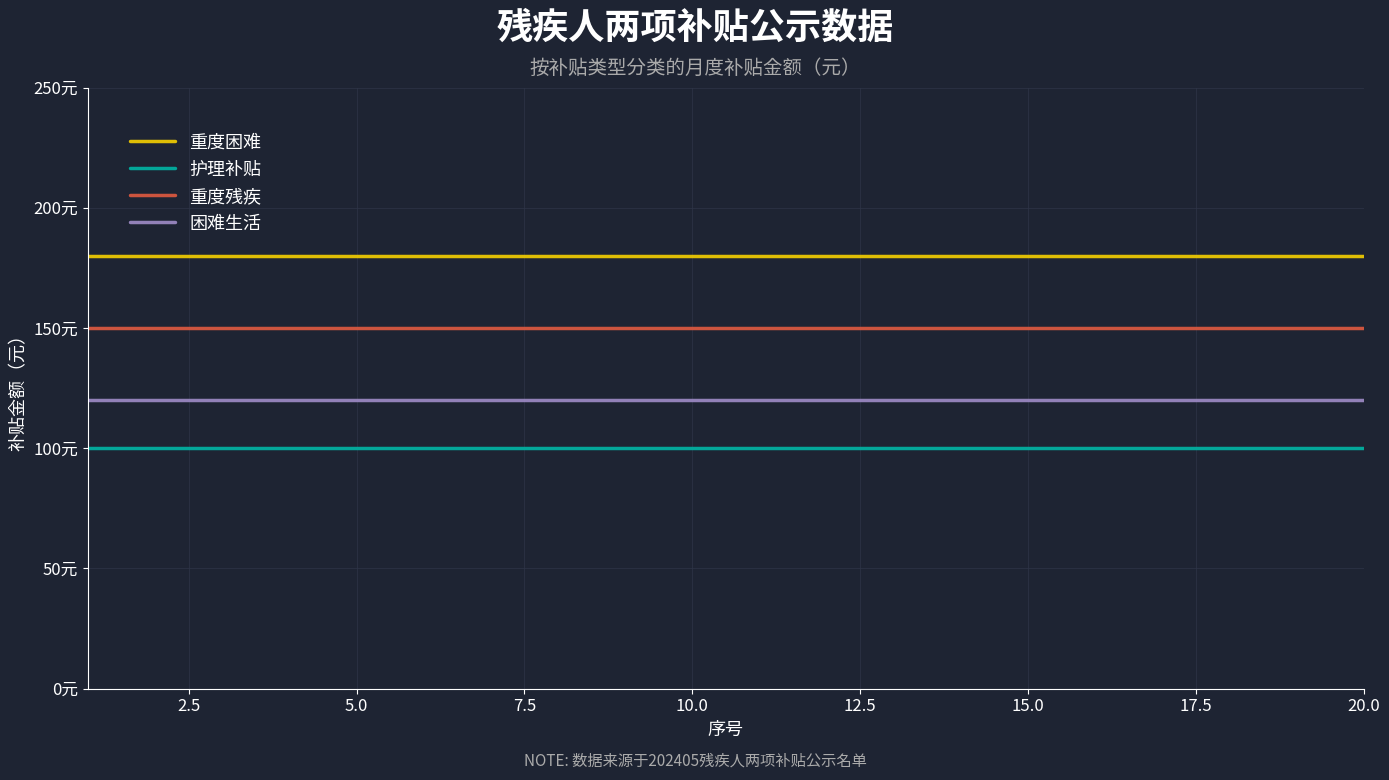

Does the chart display data point markers on the line(s)?

No